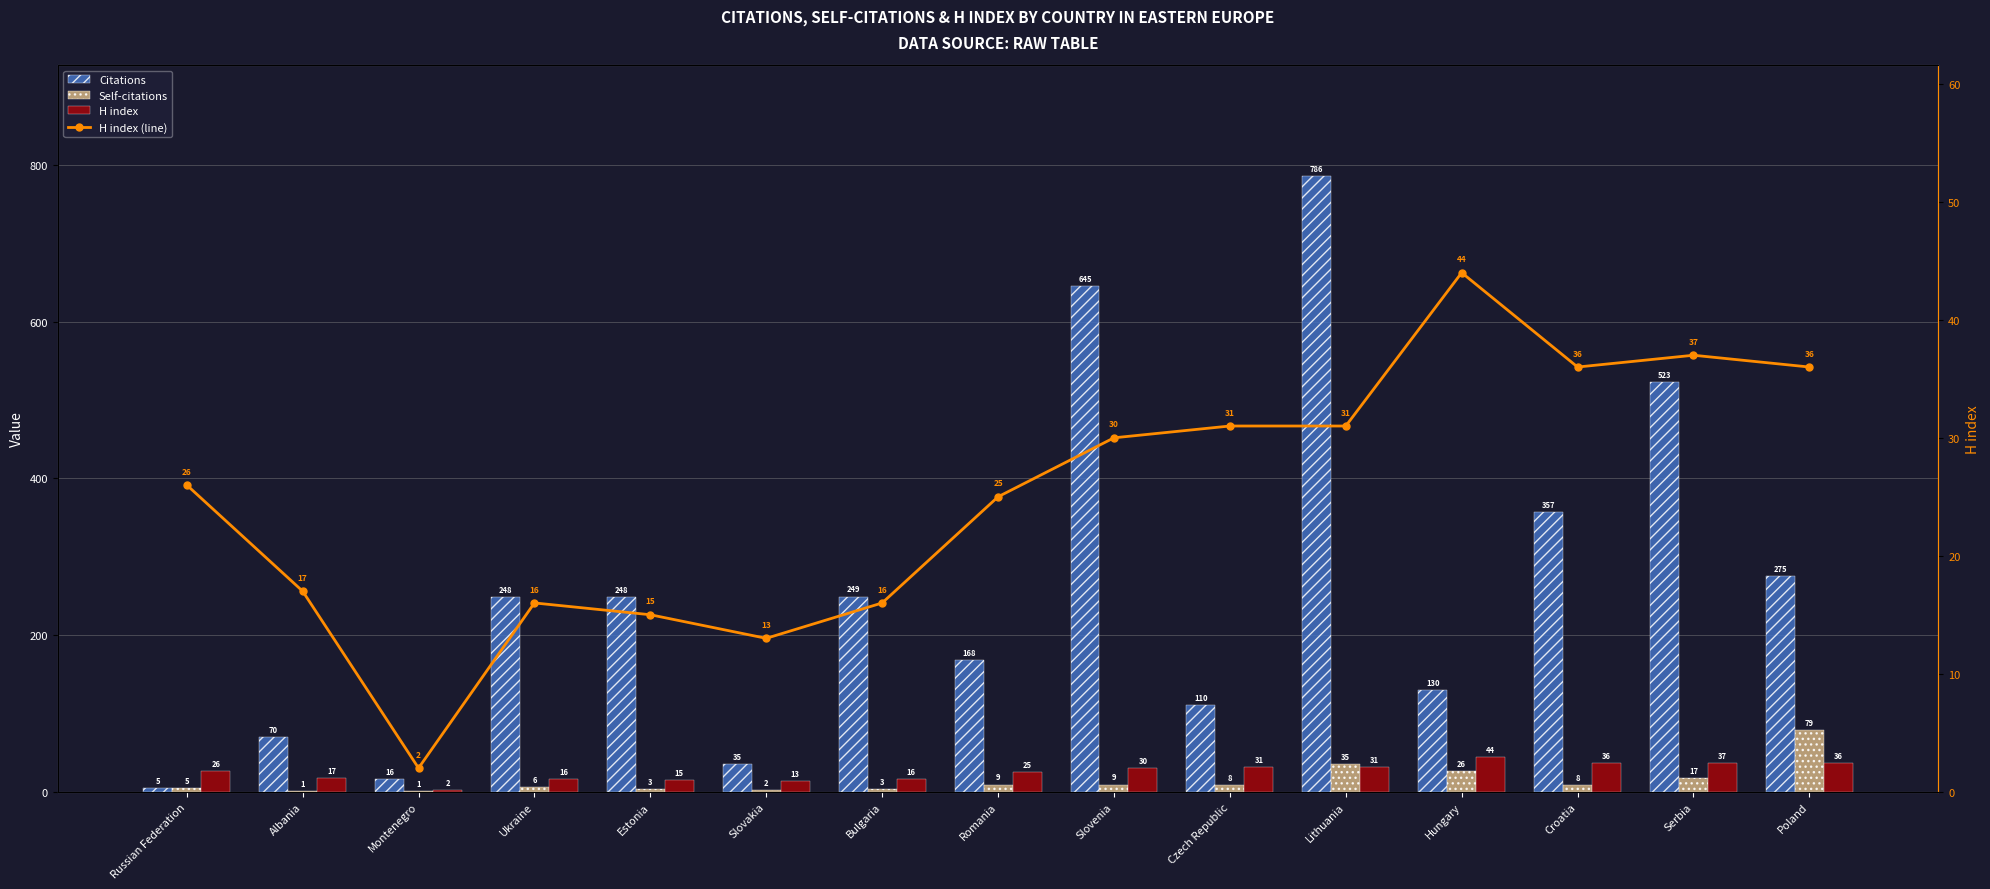

The value of Citations at Montenegro is 22. True or false?

False